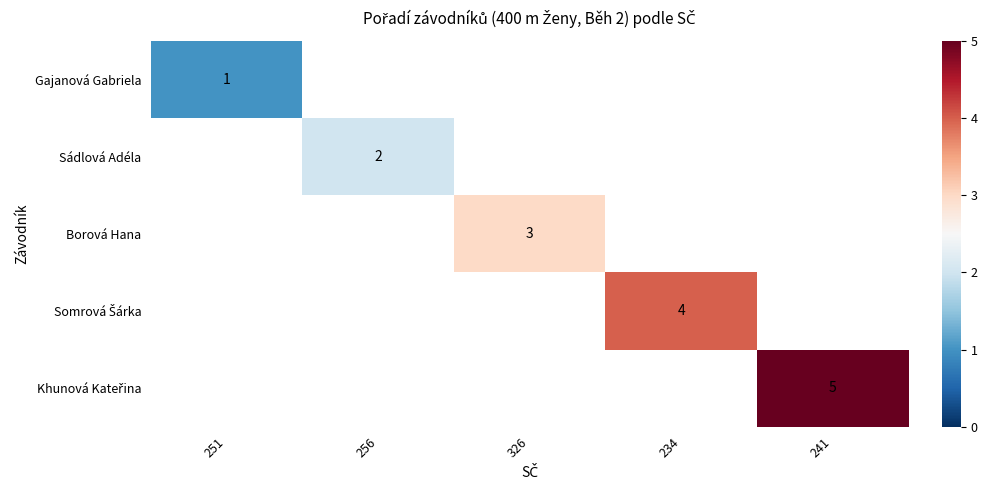

True or false: Sádlová Adéla has a value of 1 at 256.

False